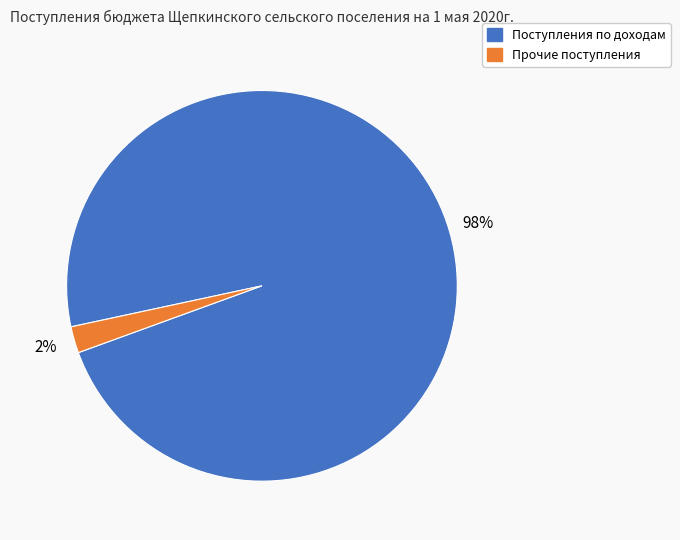

Is there a majority slice in this chart?

Yes